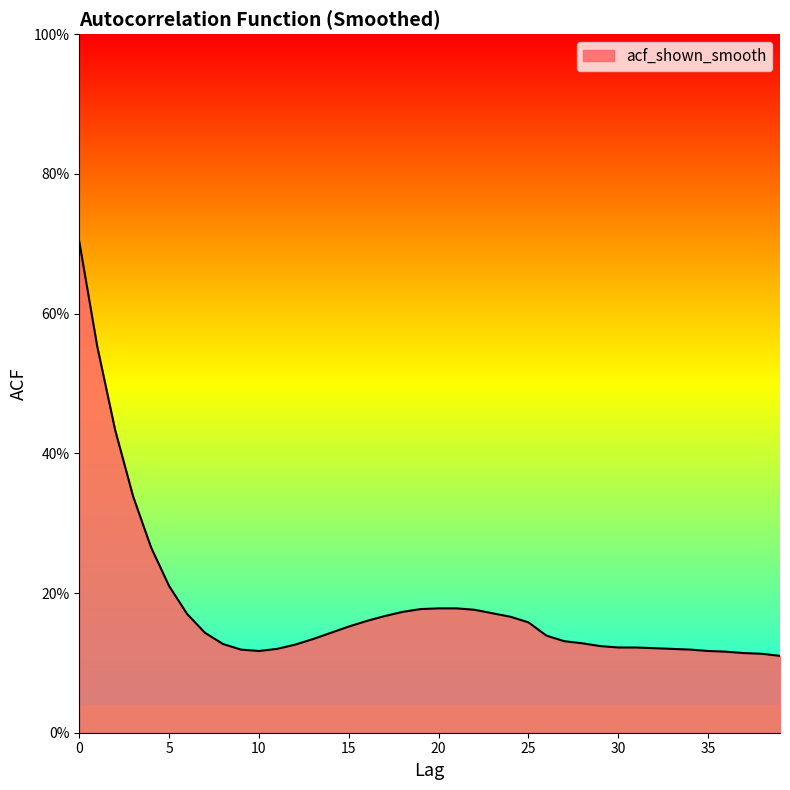

Does the chart have visible grid lines?

No